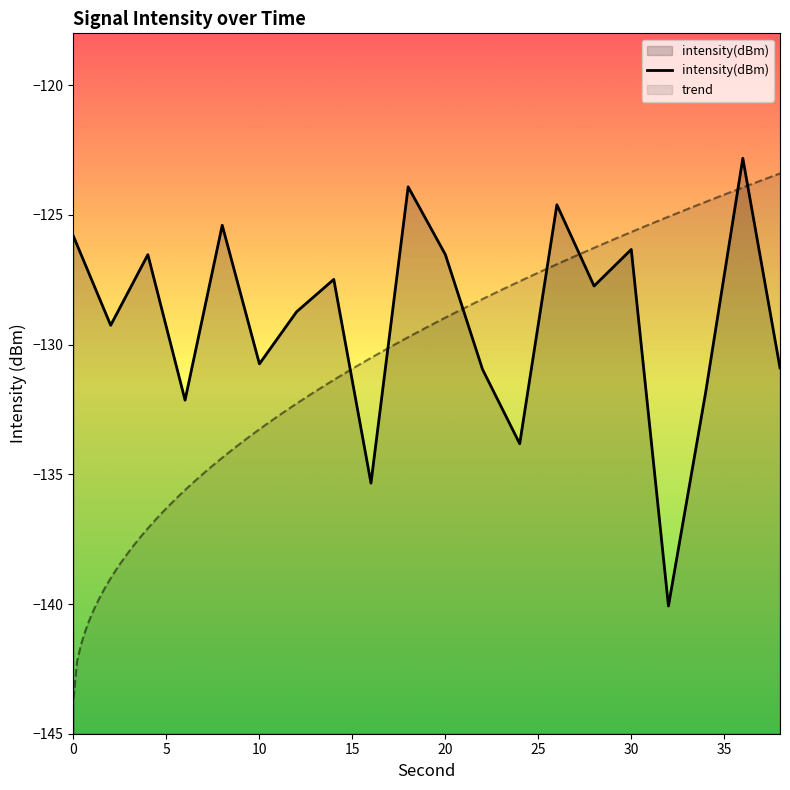

What is the highest value of the intensity(dBm) series?

-122.8